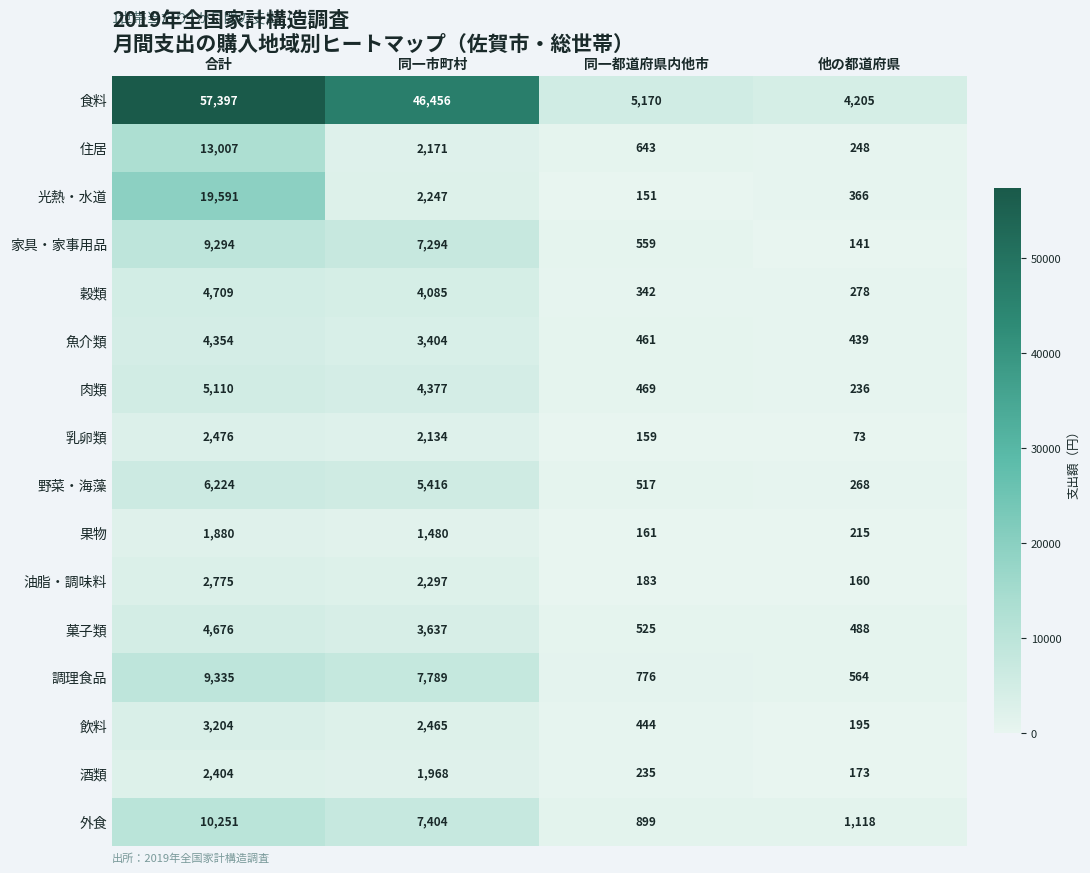

Which series has the widest spread of values?

食料